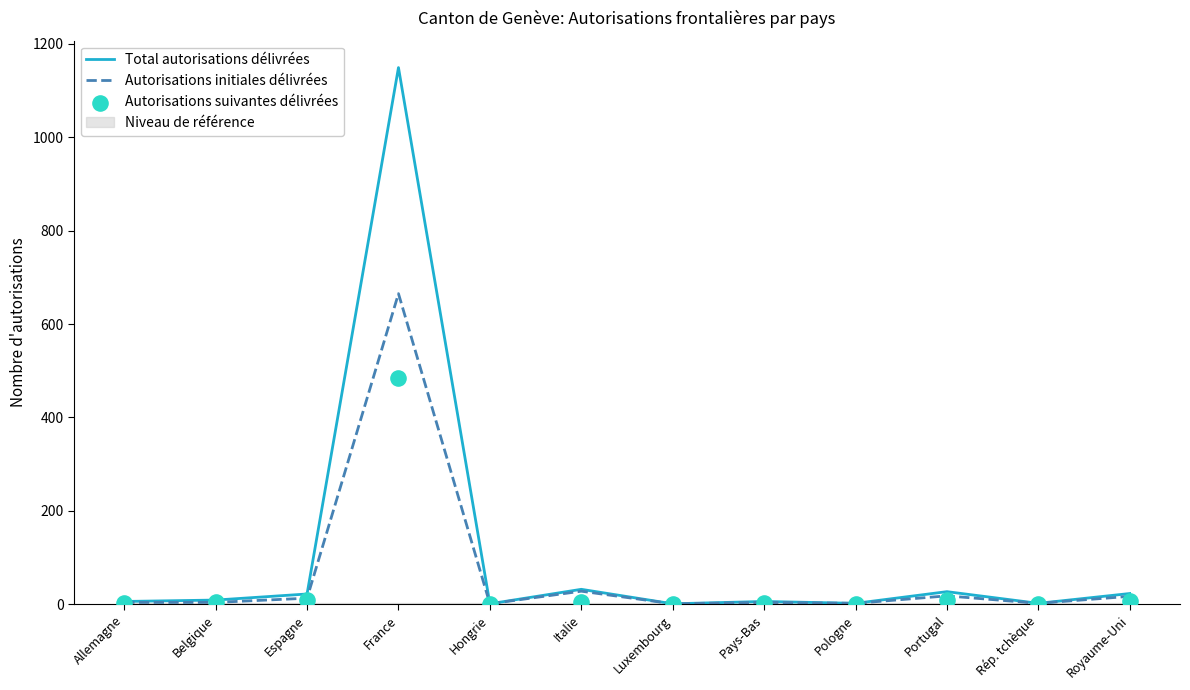

At how many categories does at least one series exceed 422?

1